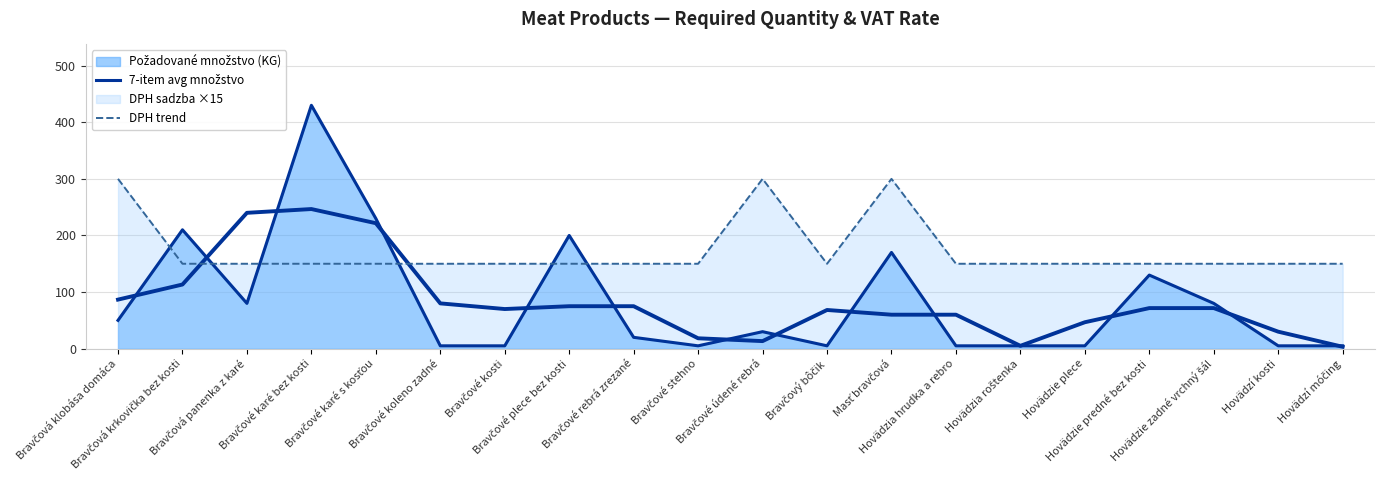

In DPH trend, how many points are higher than both neighbors (excluding endpoints)?

2